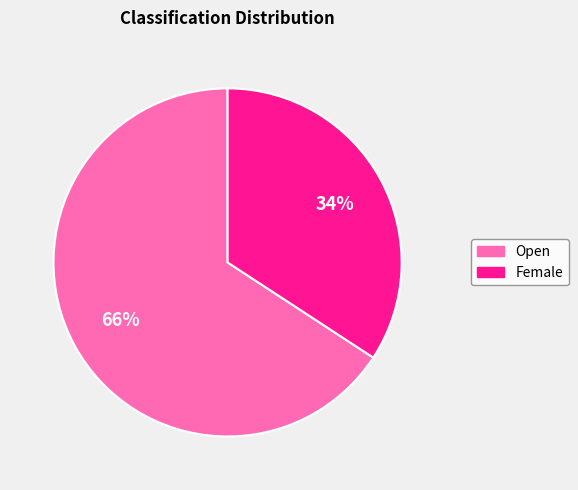

Does Open account for over 50% of the chart?

Yes